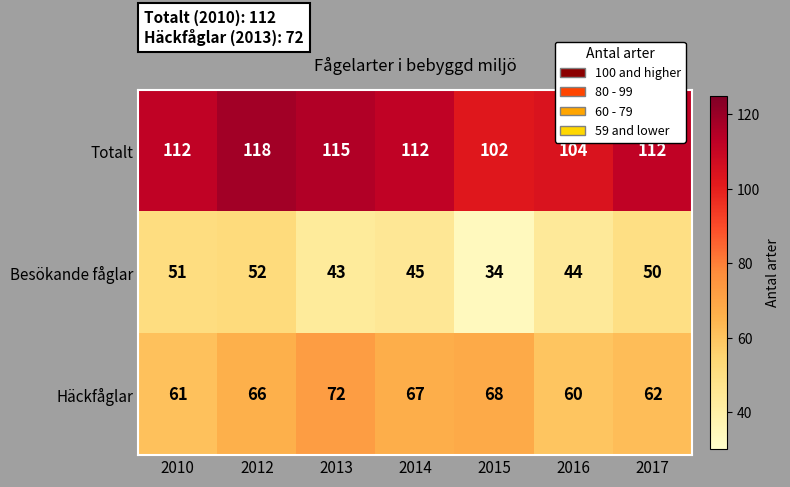

Which series has the largest total across all categories?

Totalt